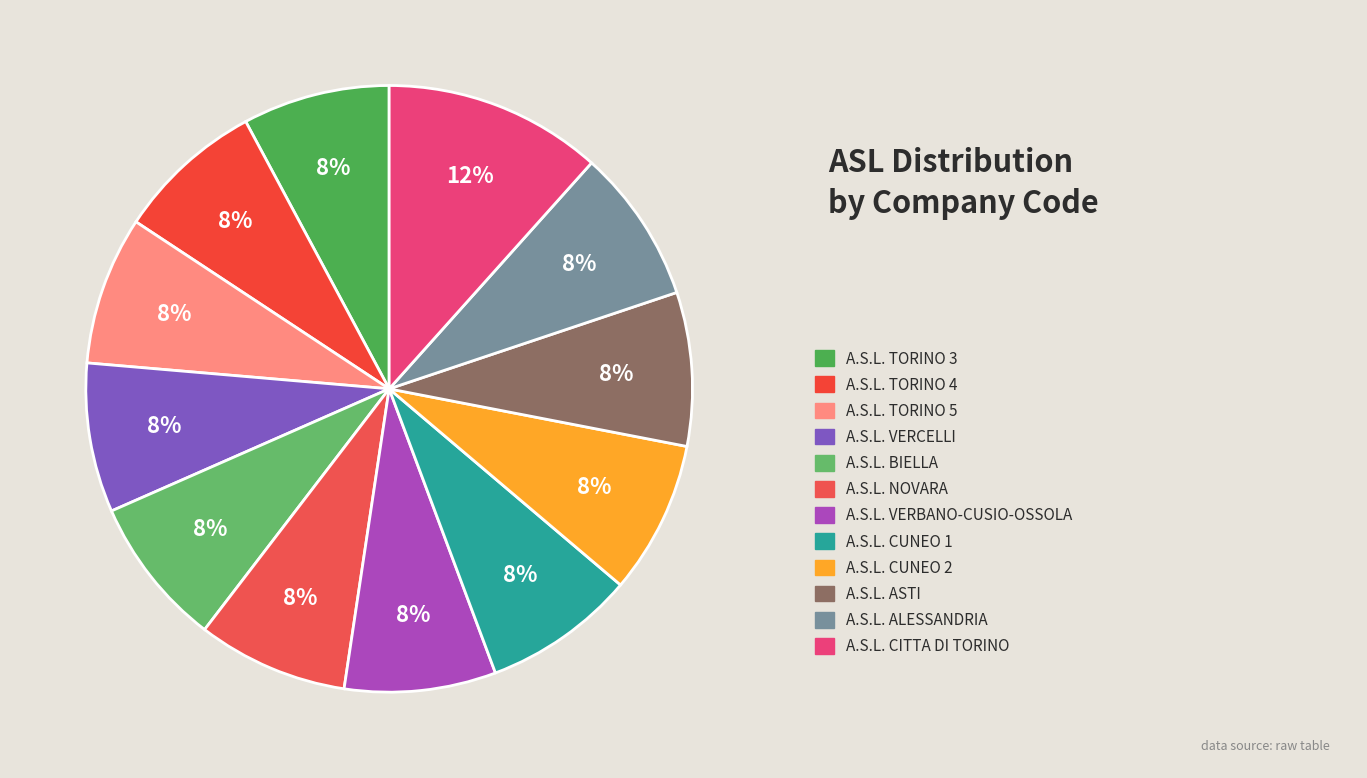

How many segments does this pie chart have?

12